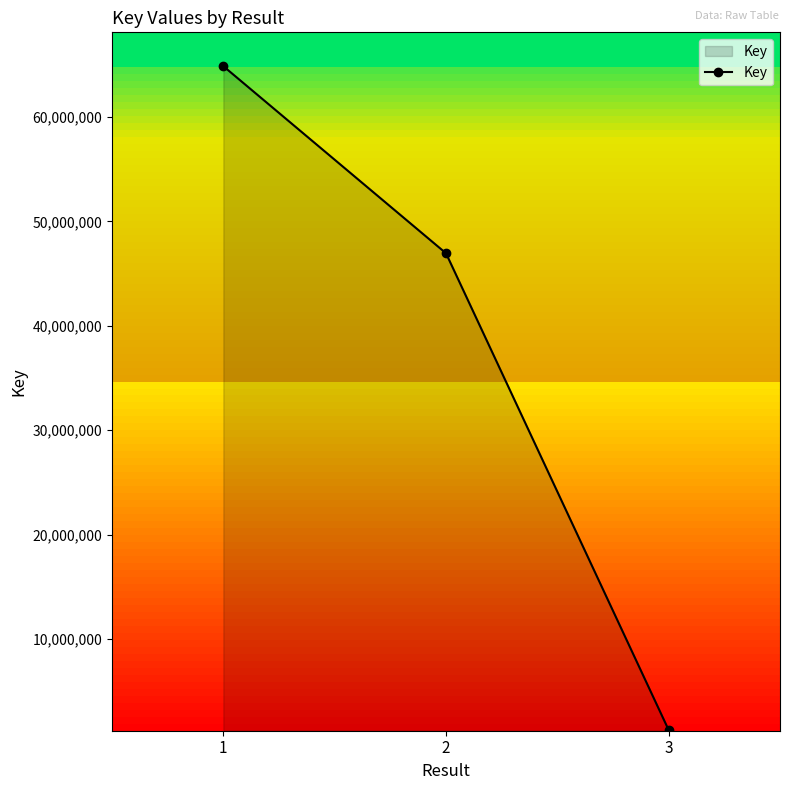

What is the approximate value at 3, to the nearest 100?

1283300